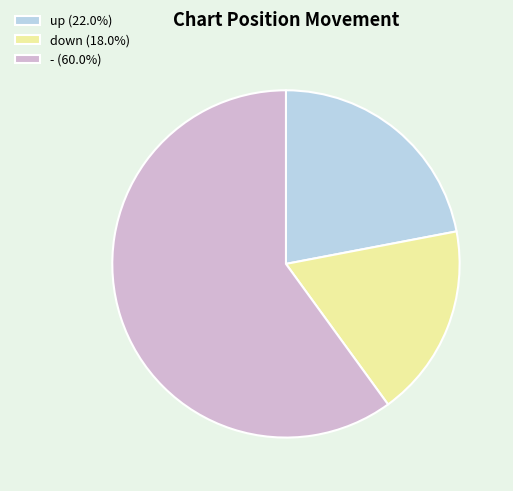

What is the largest slice in the pie chart?

-